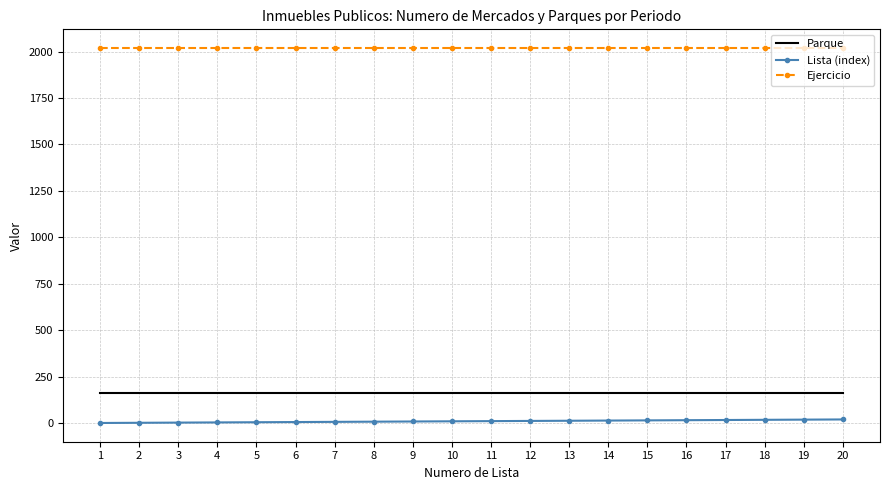

True or false: Parque and Ejercicio intersect in this chart.

False